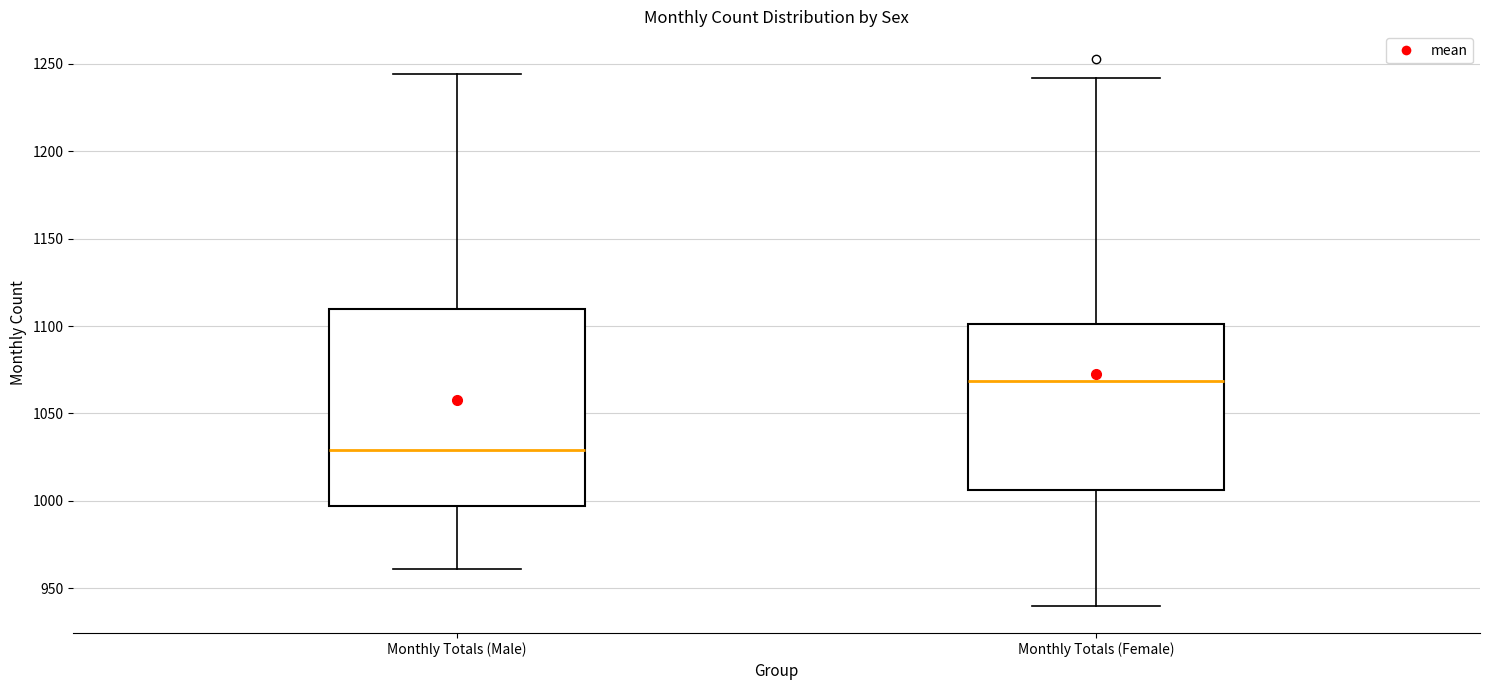

Where is the lower edge of the box for Monthly Totals (Female) on the y-axis? The values are not printed on the chart, so give them approximately, as read against the axis.

1005